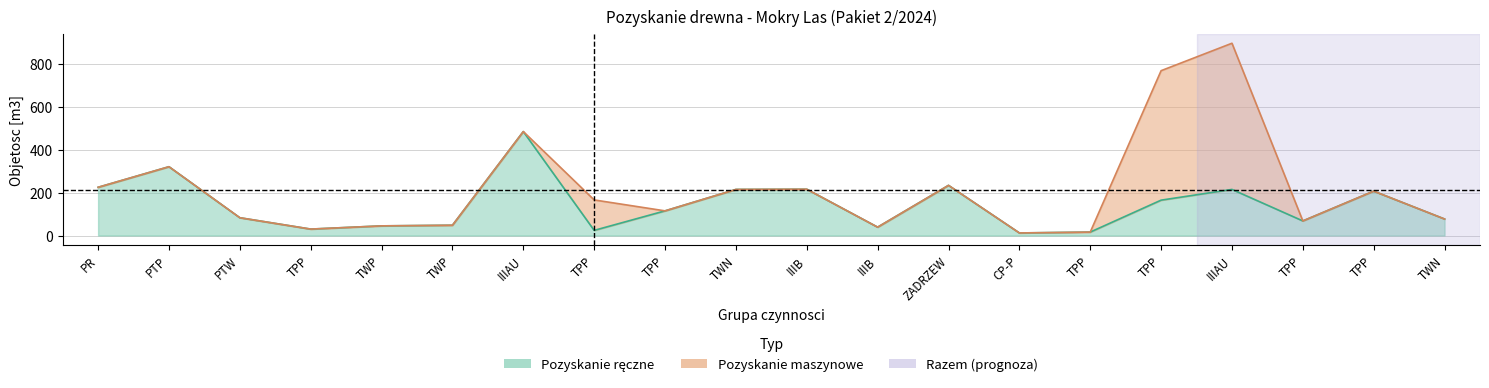

Rank the categories by Razem value from highest to lowest.

IIIAU, TPP, IIIAU, PTP, ZADRZEW, PR, IIIB, TWN, TPP, TPP, TPP, PTW, TWN, TPP, TWP, TWP, IIIB, TPP, TPP, CP-P